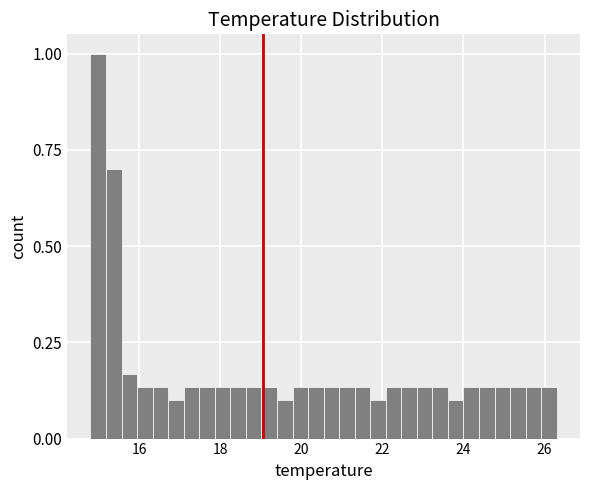

Around what value on the x-axis is the tallest bar? Give the approximate position of its centre, as read against the axis.

15.0